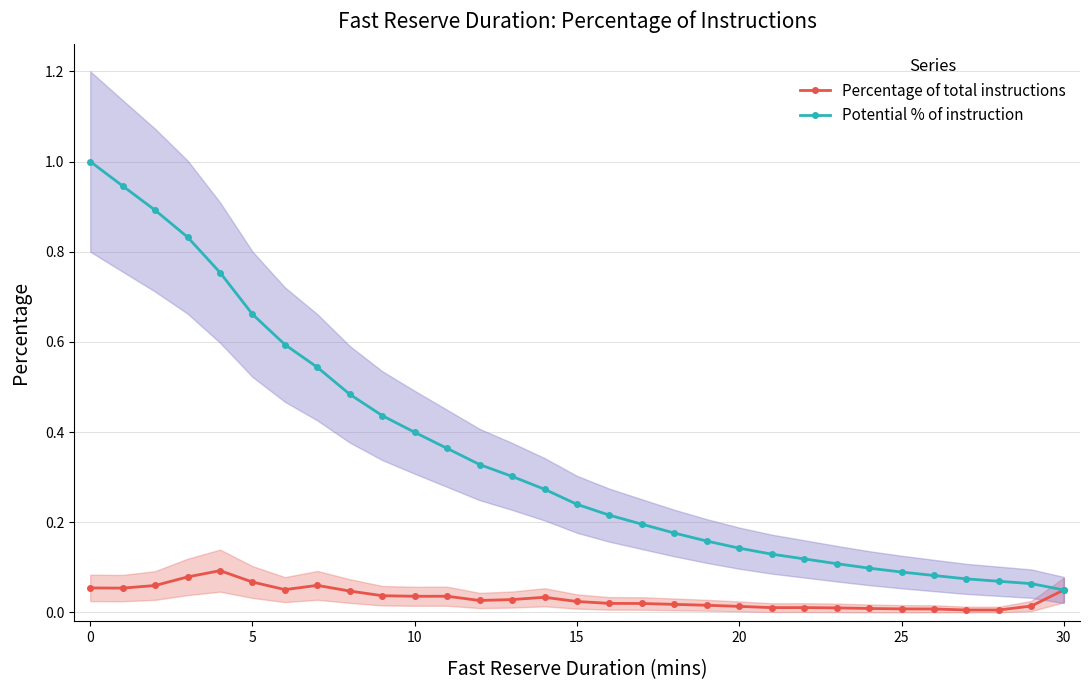

What is the highest value of the Potential % of instruction series?

1.0